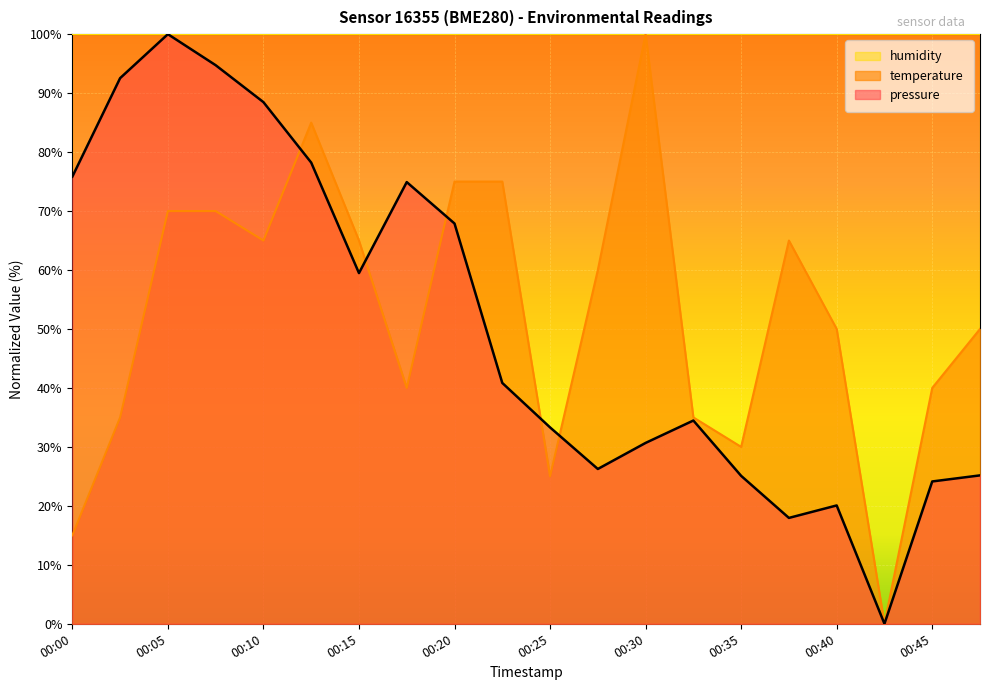

How many positive values does the pressure series have?

19